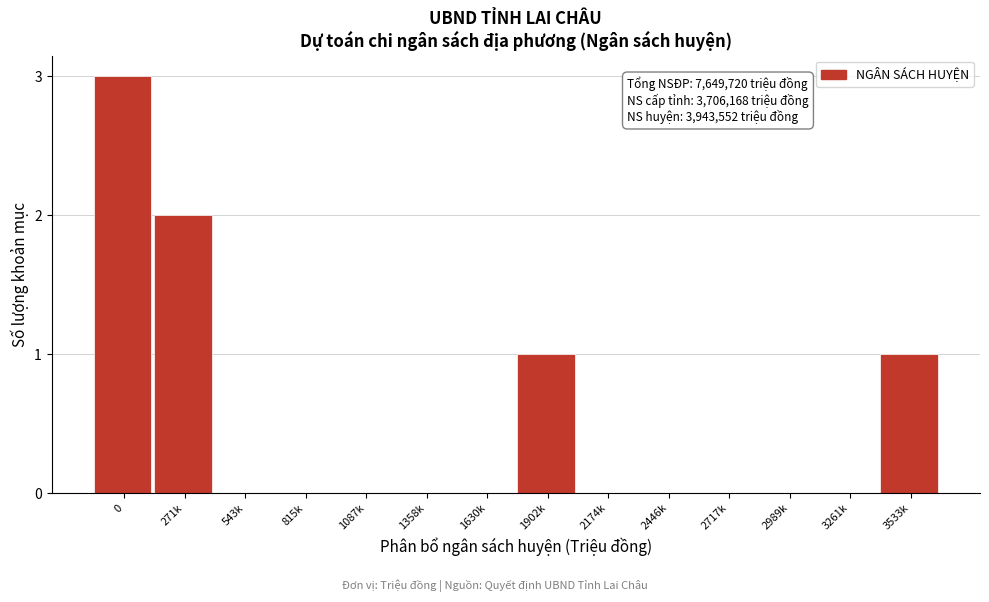

Reading left to right, transcribe all the data shown in this chart.

0=3	271k=2	543k=0	815k=0	1087k=0	1358k=0	1630k=0	1902k=1	2174k=0	2446k=0	2717k=0	2989k=0	3261k=0	3533k=1